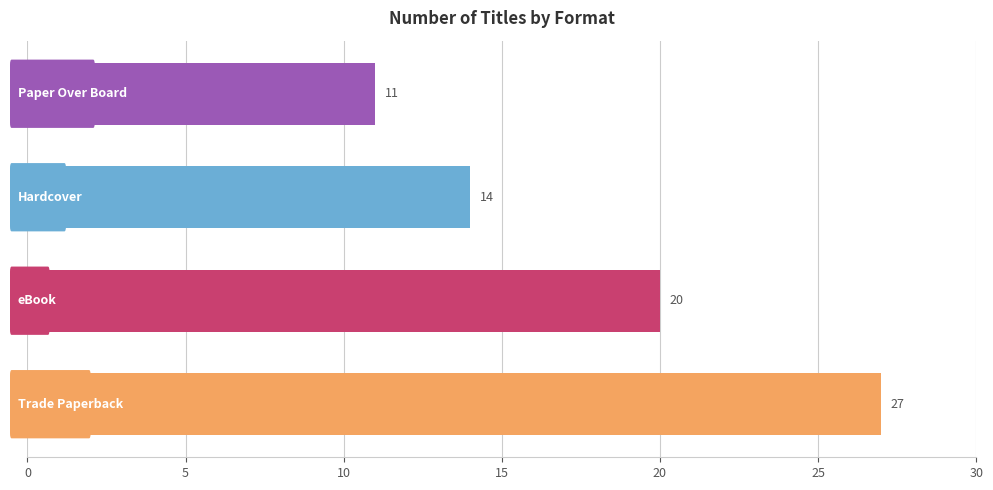

What is the smallest value displayed?

11